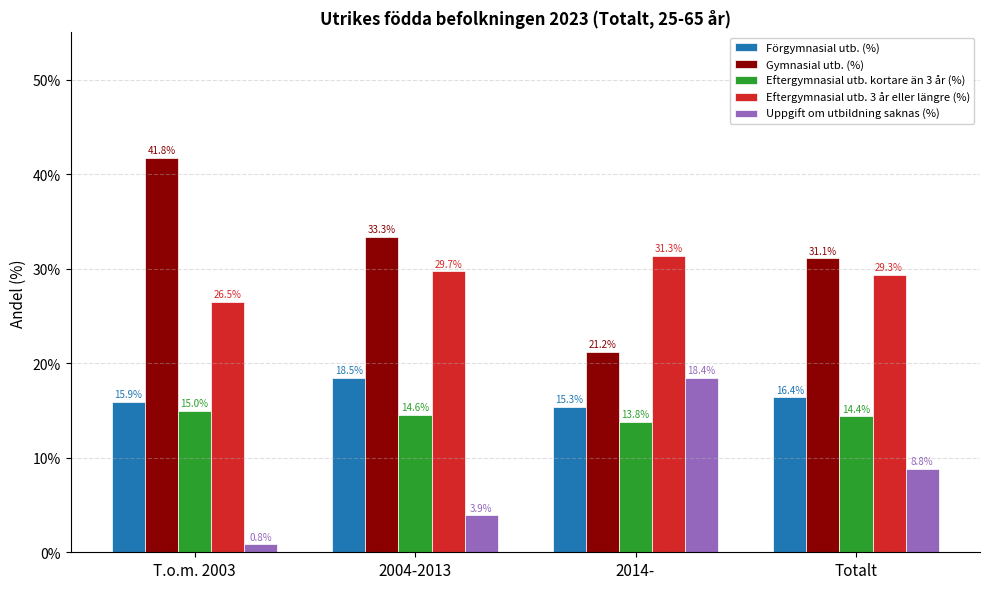

What is the maximum value for Eftergymnasial utb. 3 år eller längre (%)?

0.3